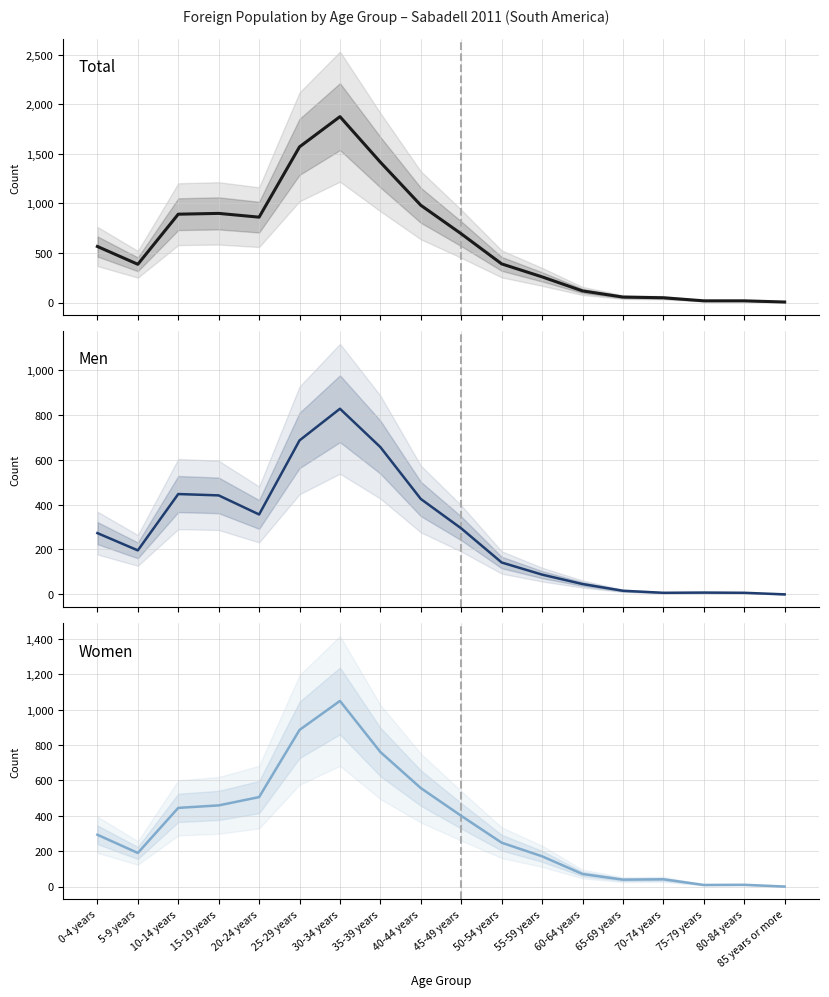

What is the sum of all Women values?

6136